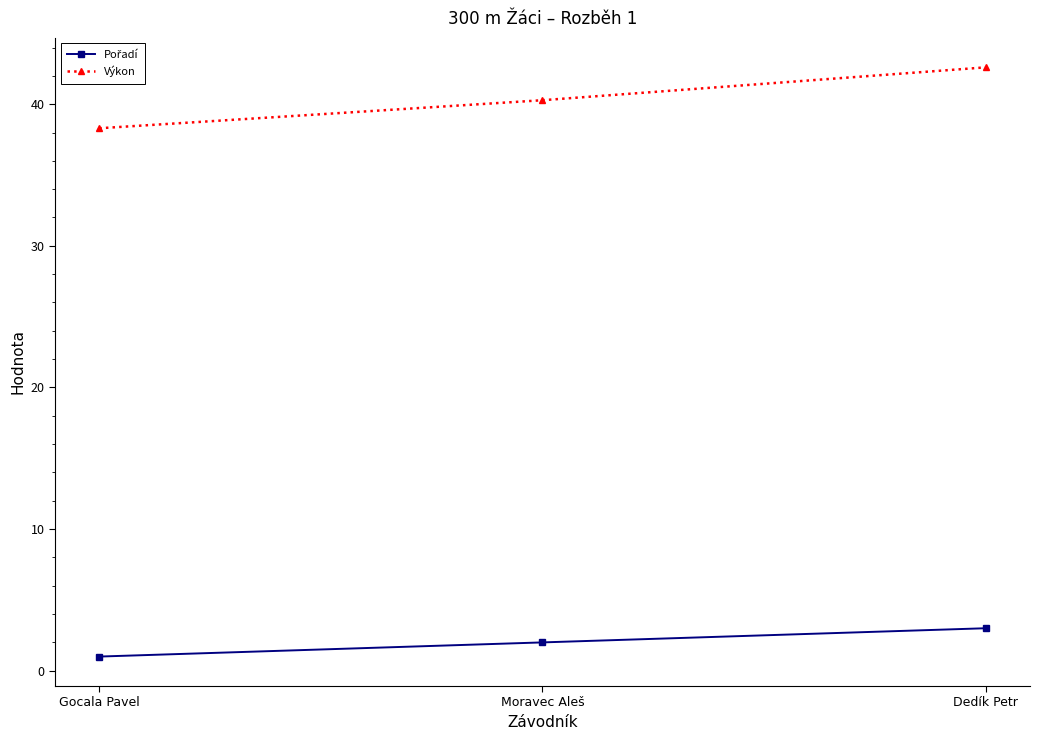

Which category has the highest value in the Výkon series?

Dedík Petr